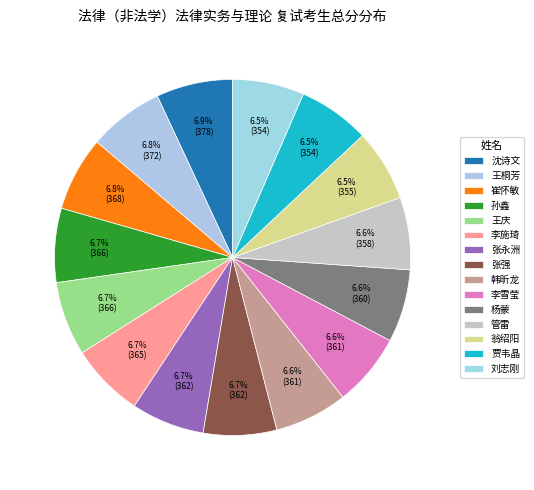

Approximately how many times larger is the value at 李施琦 compared to 韩昕龙?

1.0